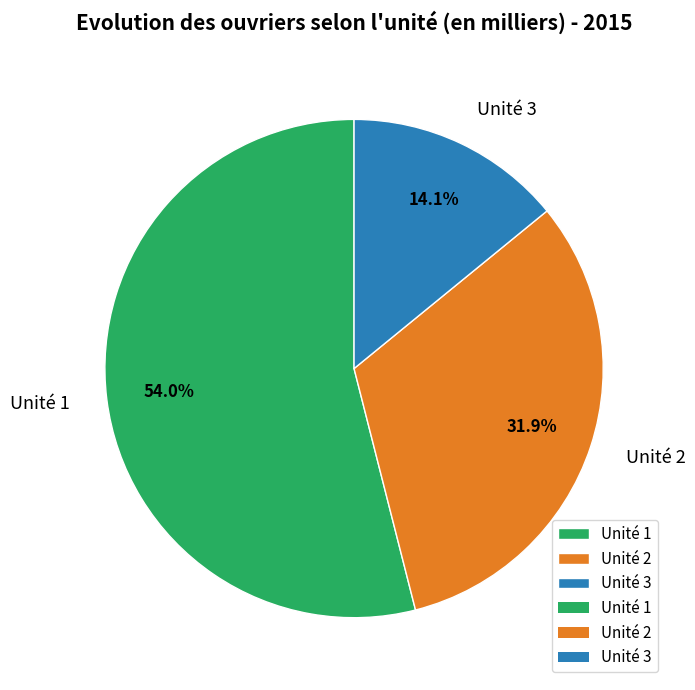

The Unité 3 slice represents 26% of the pie. True or false?

False